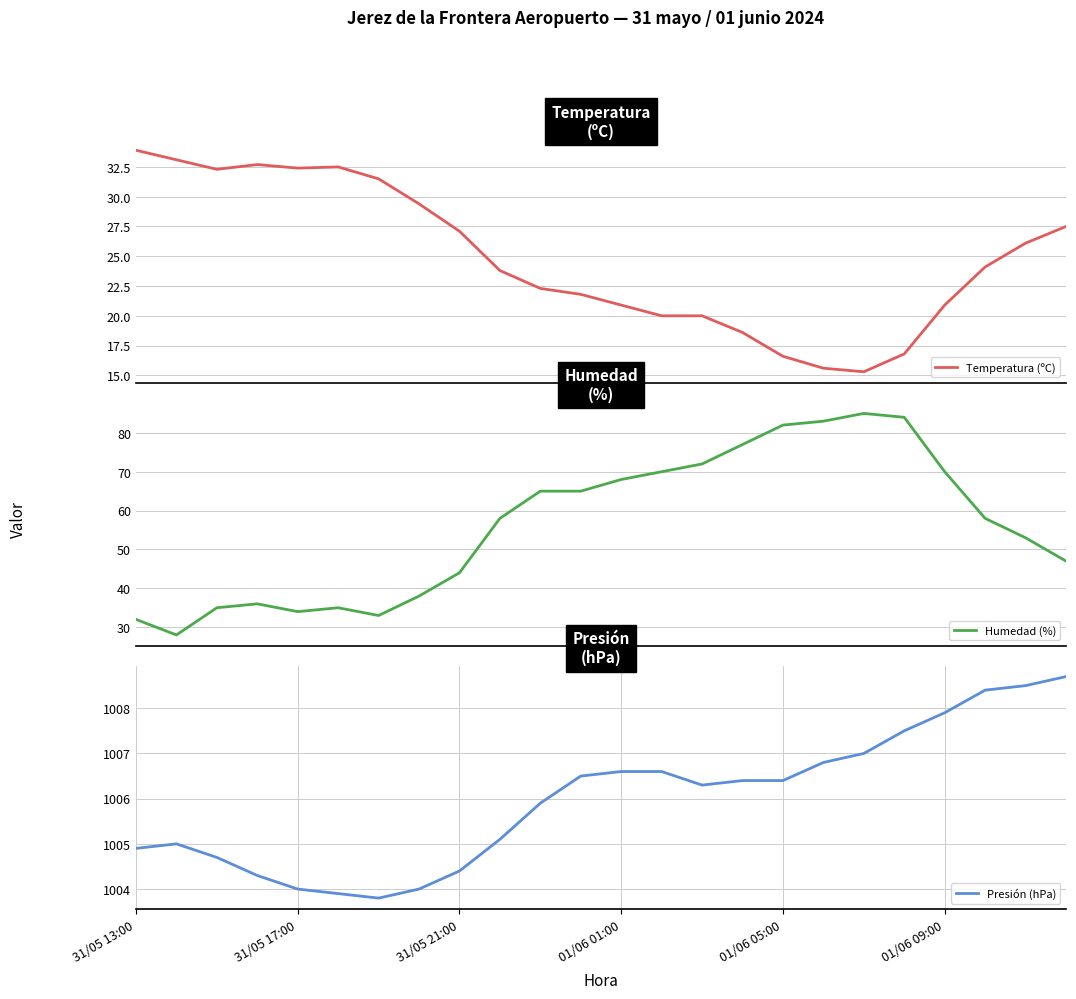

What position from the right is 6?

18